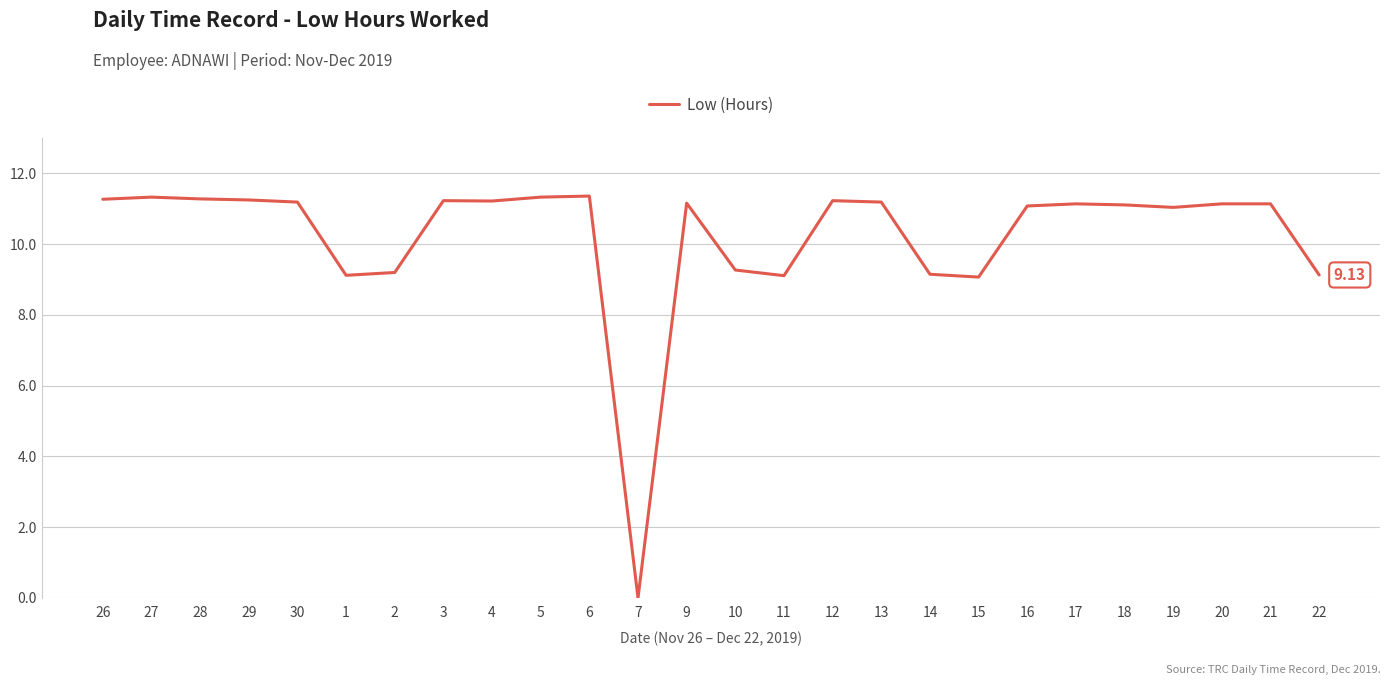

What is the ratio of the value at 26 to the value at 5?

1.0